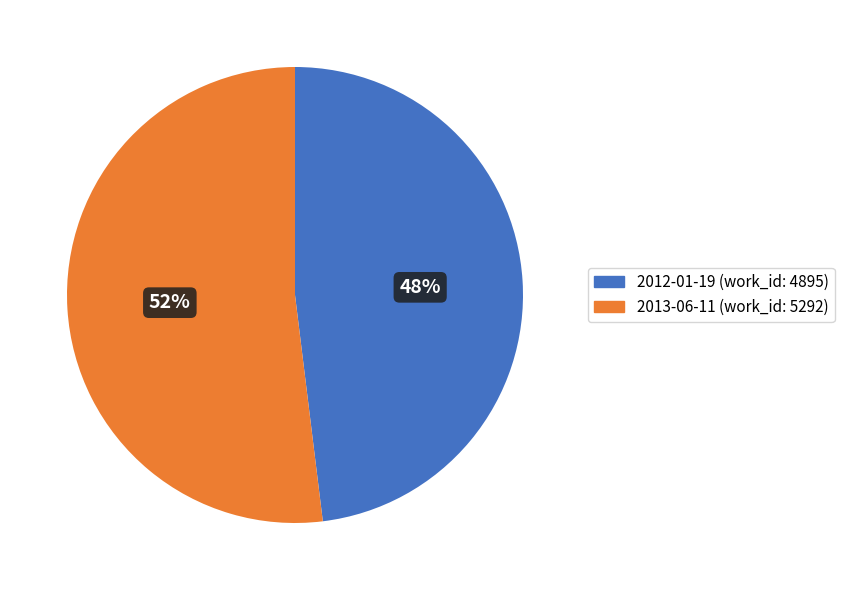

To the nearest percent, what is the average slice percentage?

50%